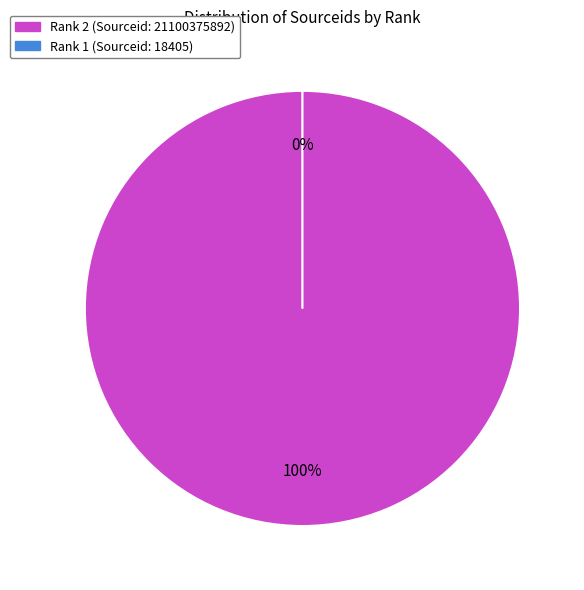

What is the smallest slice in the pie chart?

1